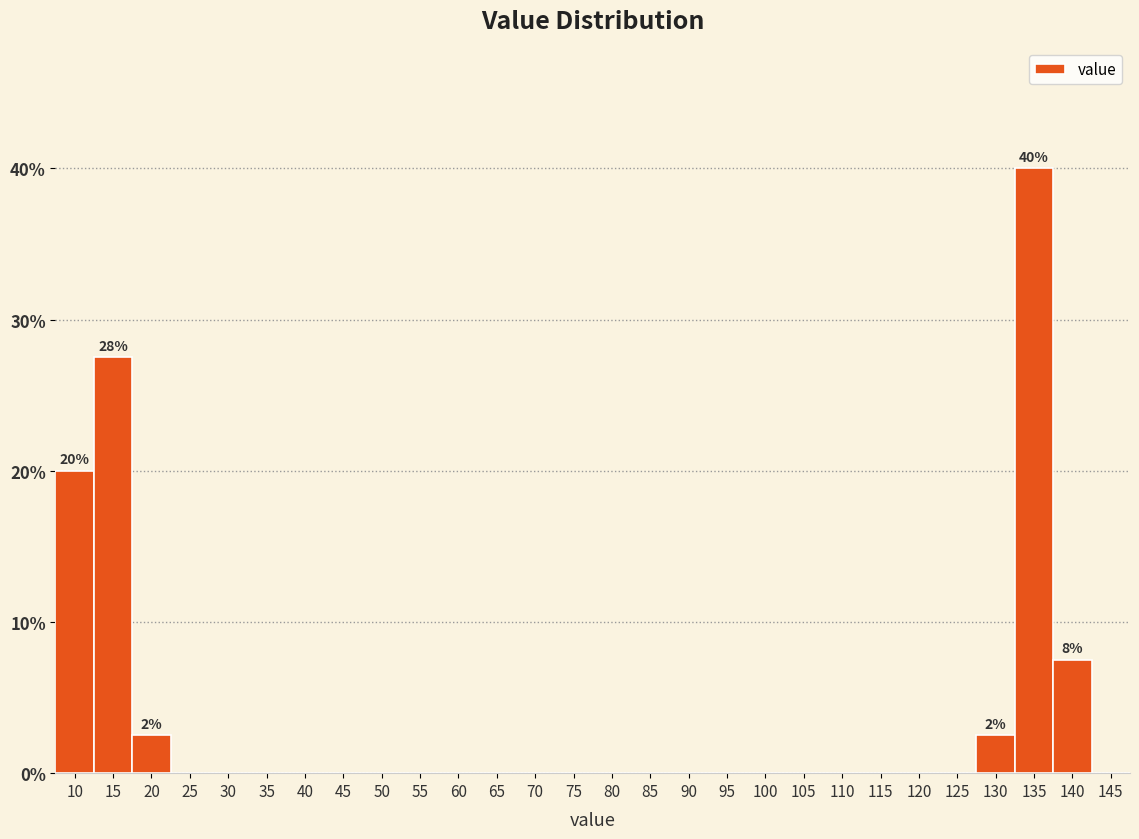

Reading left to right, transcribe all the data shown in this chart.

10=20.0	15=27.5	20=2.5	25=0.0	30=0.0	35=0.0	40=0.0	45=0.0	50=0.0	55=0.0	60=0.0	65=0.0	70=0.0	75=0.0	80=0.0	85=0.0	90=0.0	95=0.0	100=0.0	105=0.0	110=0.0	115=0.0	120=0.0	125=0.0	130=2.5	135=40.0	140=7.5	145=0.0